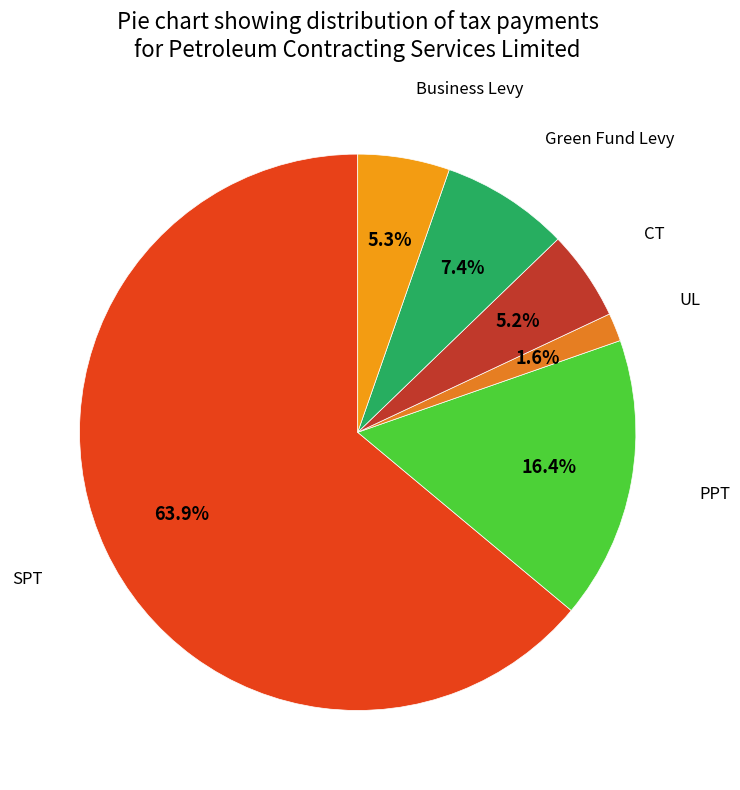

Is there a majority slice in this chart?

Yes